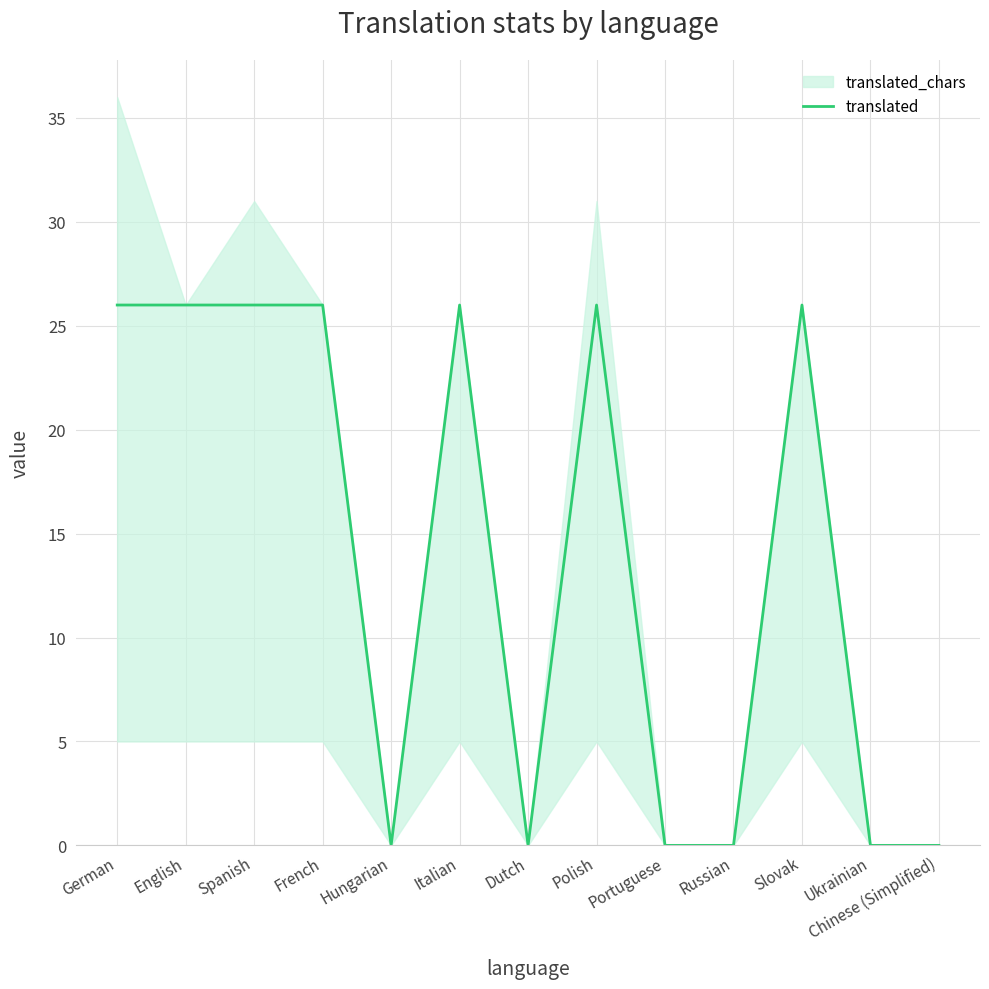

At which category does the chart reach its peak across all series?

German